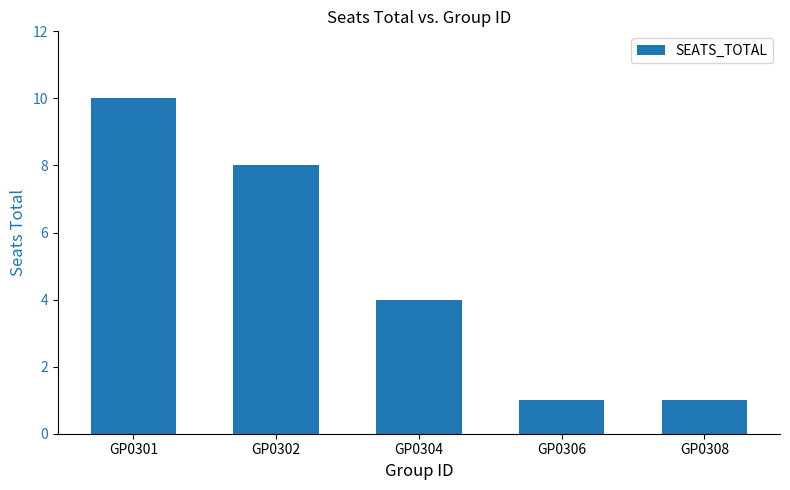

What is the average value?

5